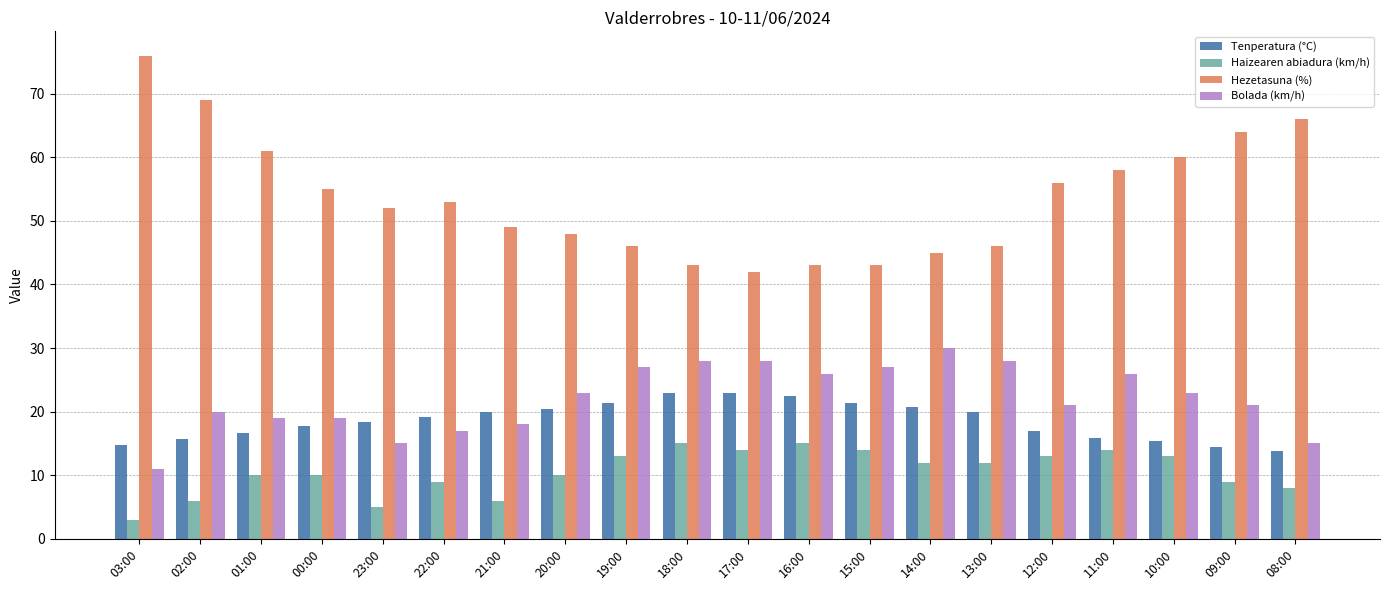

Which series has the widest spread of values?

Hezetasuna (%)